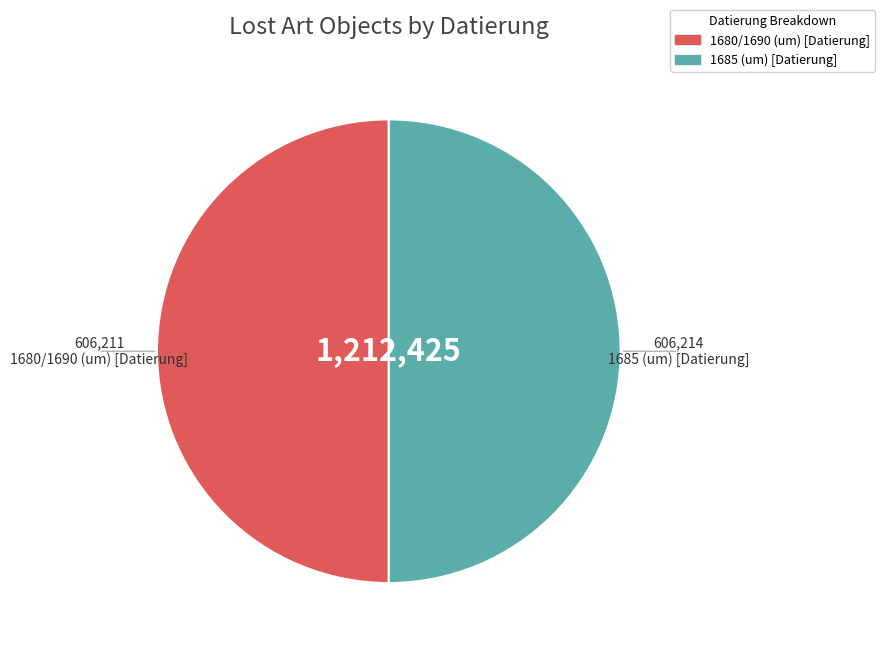

Do 1685 (um) [Datierung] and 1680/1690 (um) [Datierung] together represent more than half of the pie?

Yes